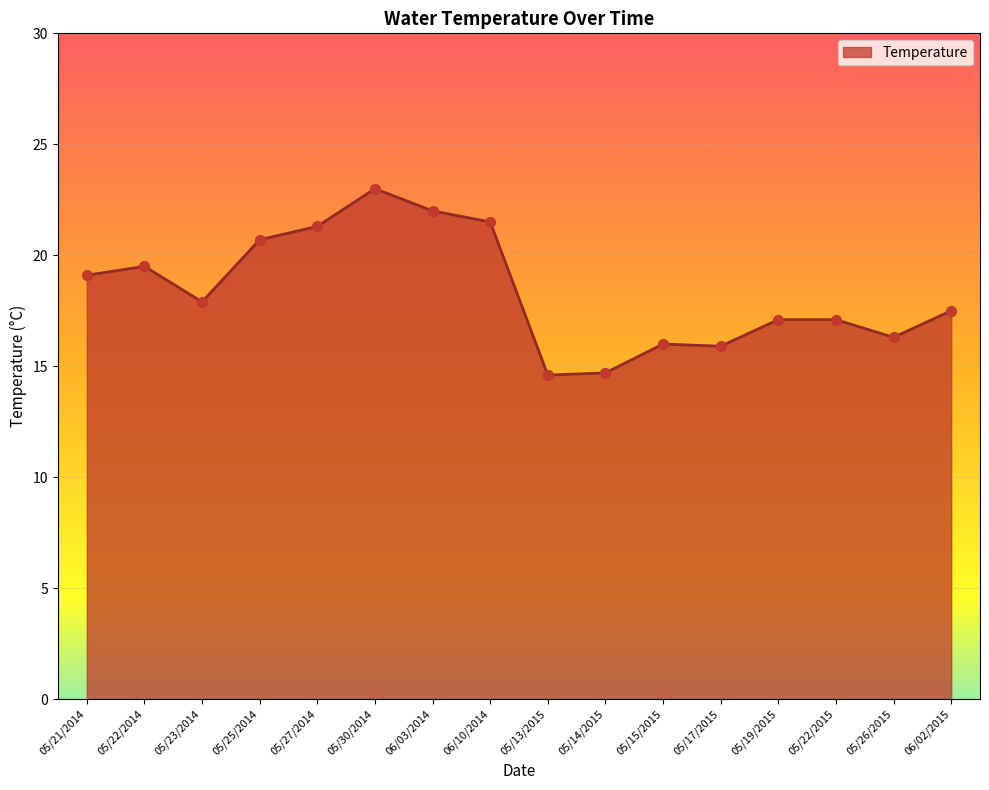

What is the change in value from 06/03/2014 to 05/19/2015?

-4.9